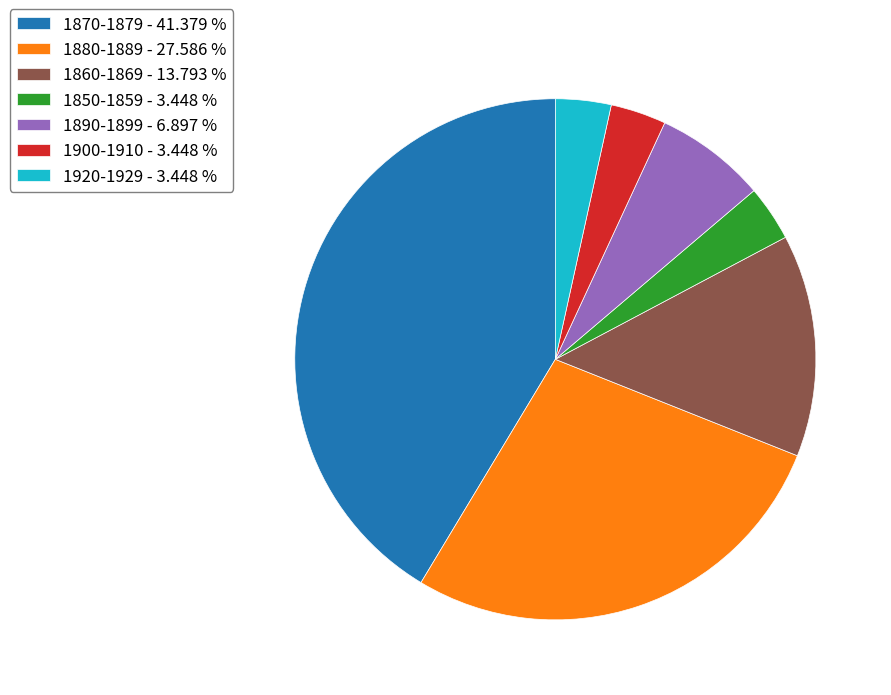

Combined, do 1870-1879 and 1900-1910 account for over 50%?

No